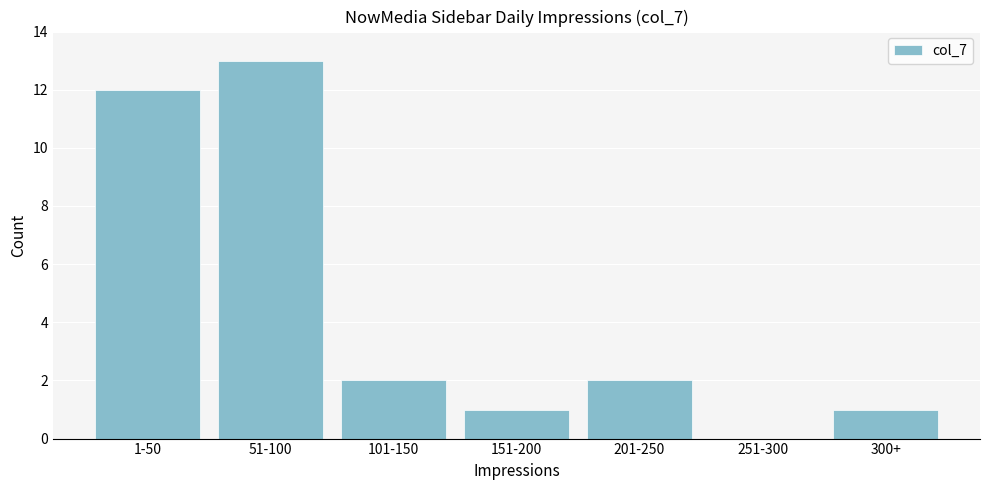

Reading right to left, extract all data points from this chart.

300+=1	251-300=0	201-250=2	151-200=1	101-150=2	51-100=13	1-50=12